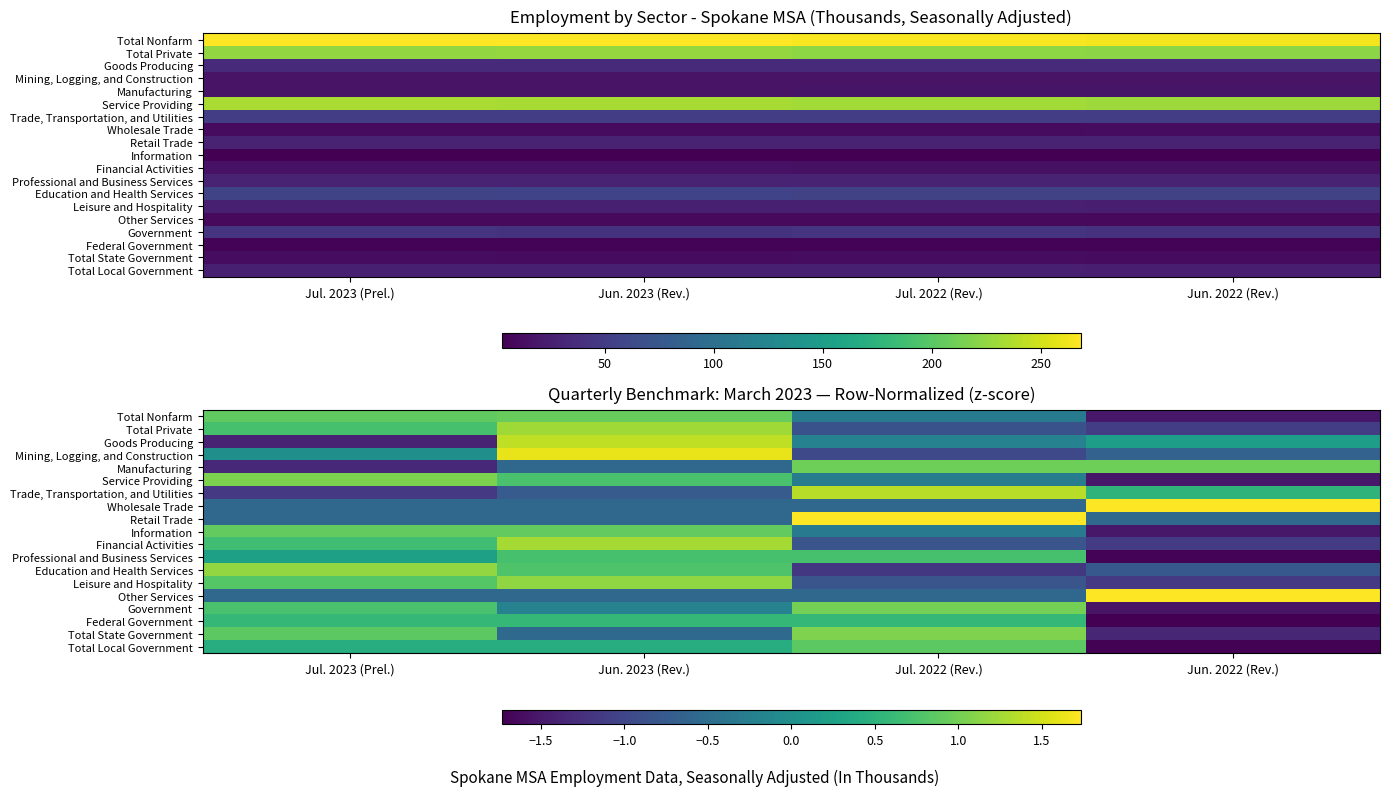

What is the difference between the Wholesale Trade values at Jun. 2022 (Rev.) and Jul. 2022 (Rev.)?

2.3